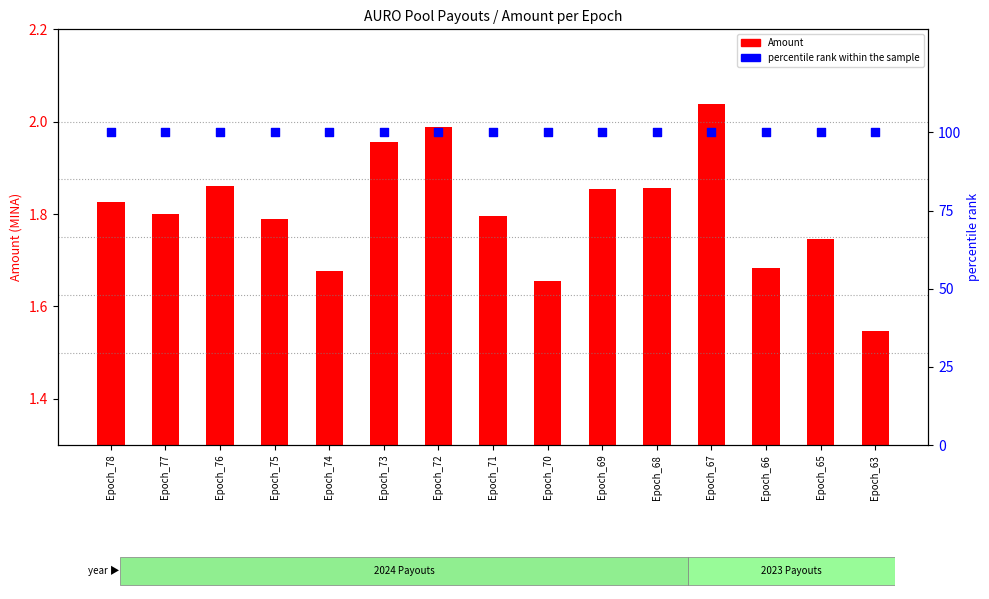

Which series has the largest total across all categories?

percentile rank within the sample